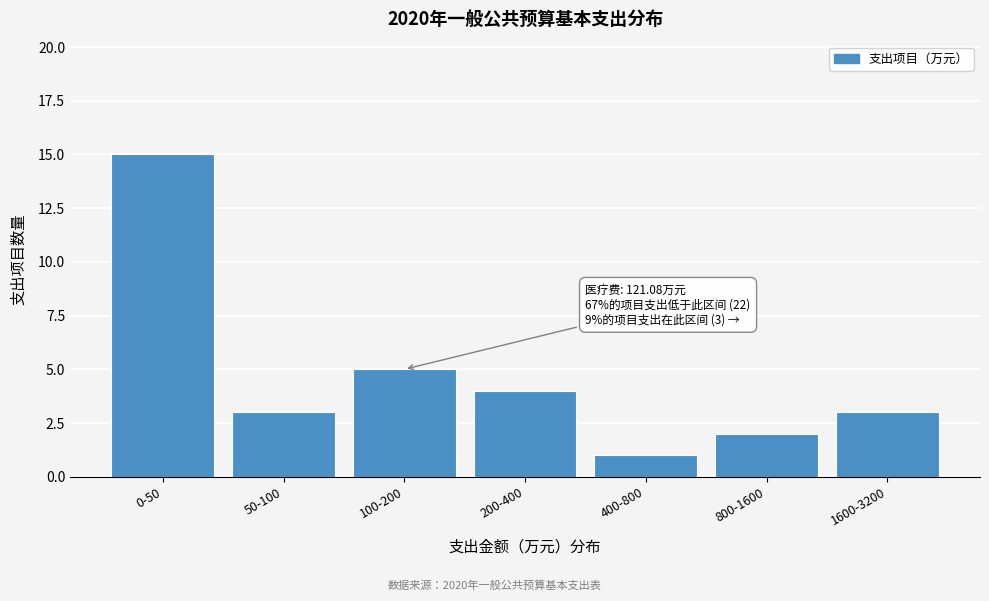

Reading left to right, extract all data points from this chart.

0-50=15	50-100=3	100-200=5	200-400=4	400-800=1	800-1600=2	1600-3200=3